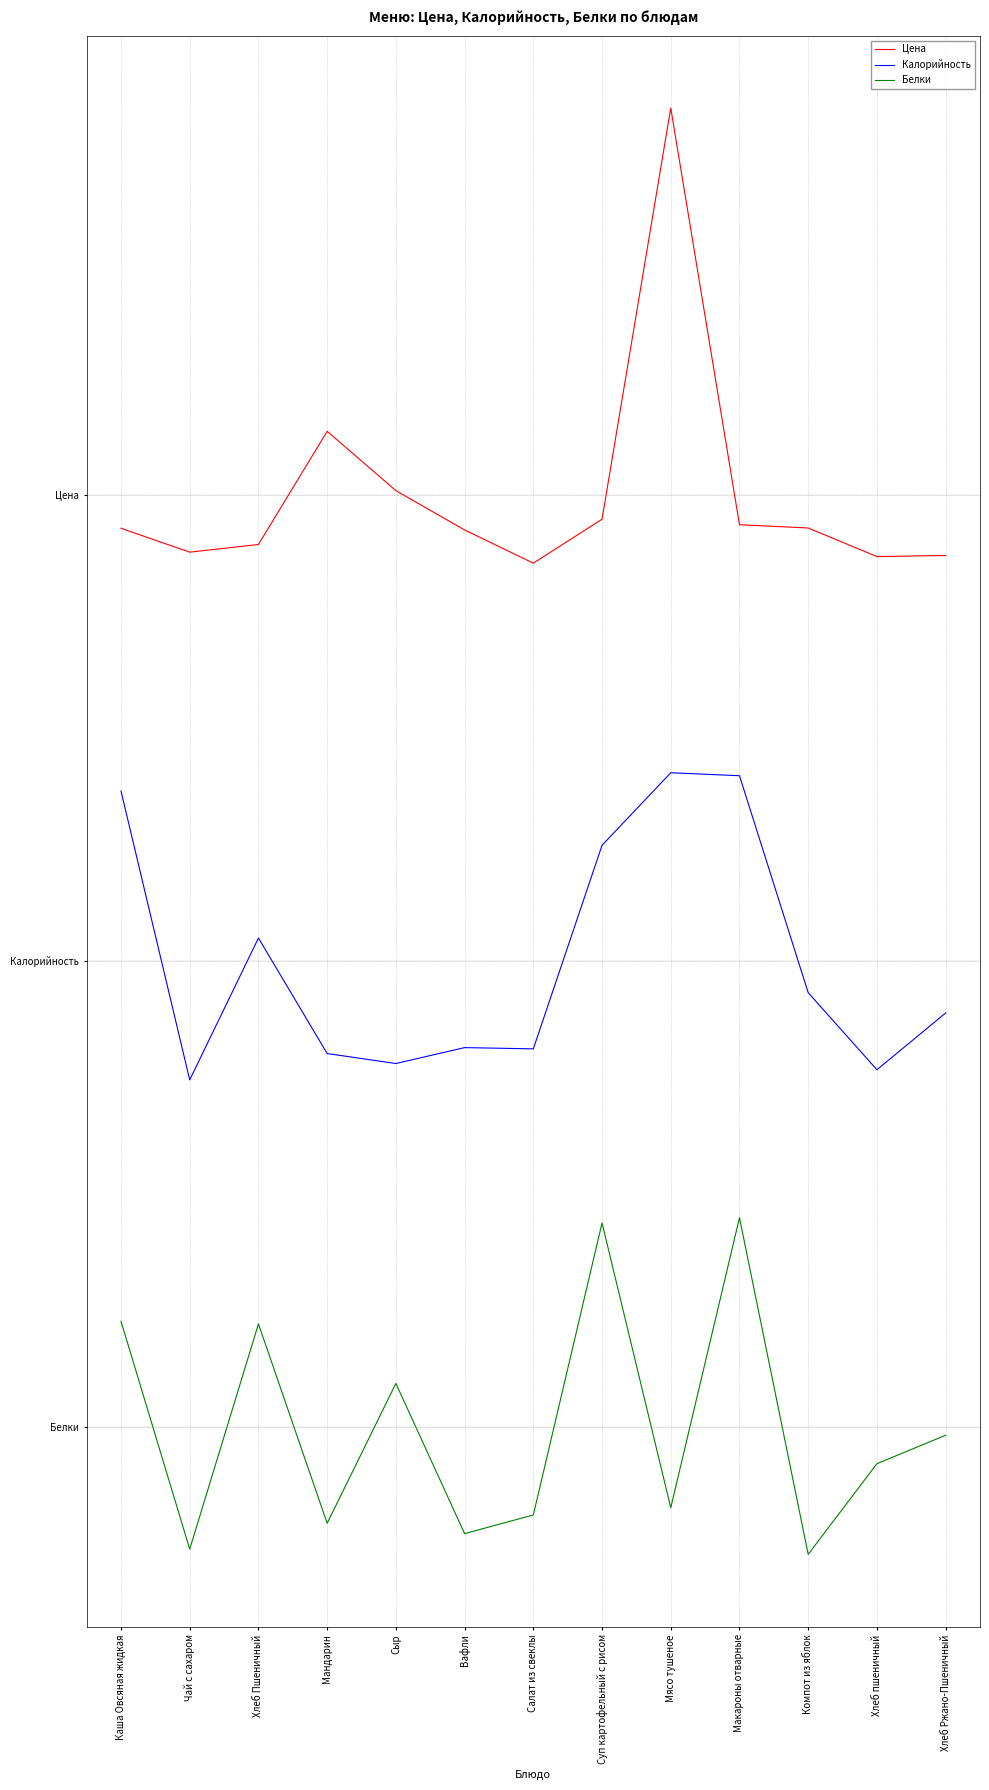

True or false: Калорийность and Белки intersect in this chart.

False